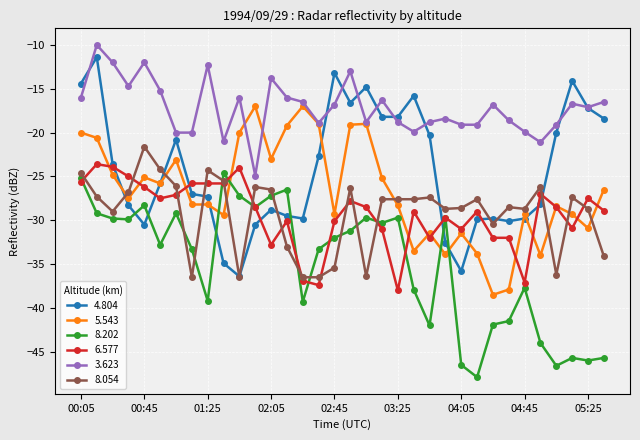

What is the highest value of the 4.804 series?

-11.4